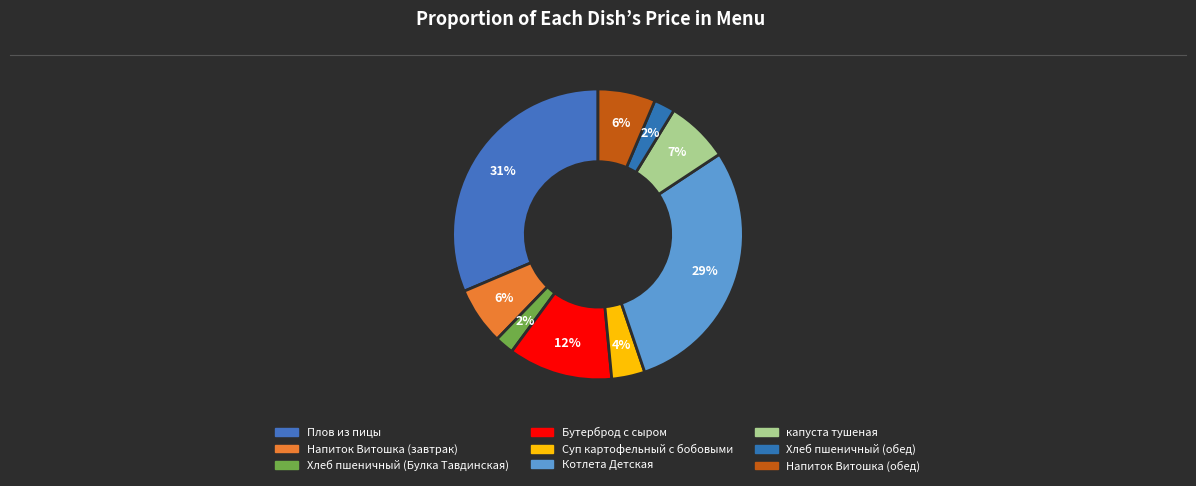

Which has a higher value, Хлеб пшеничный (Булка Тавдинская) or Плов из пицы?

Плов из пицы